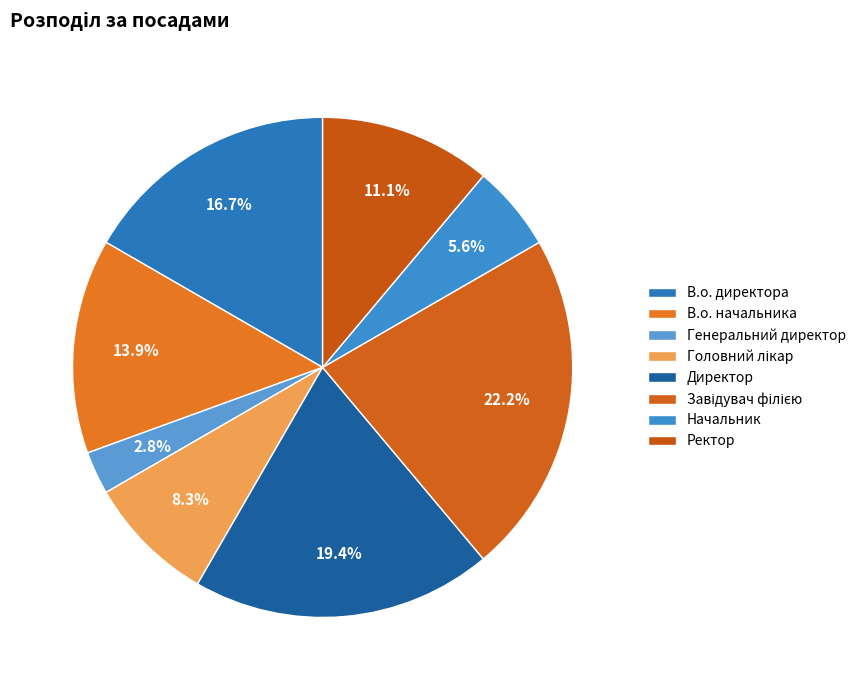

Rank the categories by value from highest to lowest.

Завідувач філією, Директор, В.о. директора, В.о. начальника, Ректор, Головний лікар, Начальник, Генеральний директор